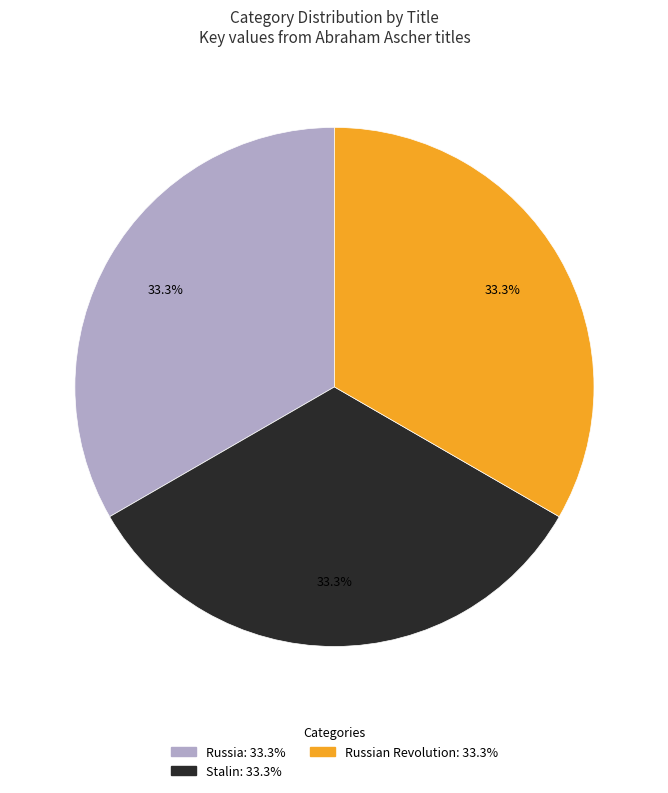

To the nearest percent, what is the average slice percentage?

33%